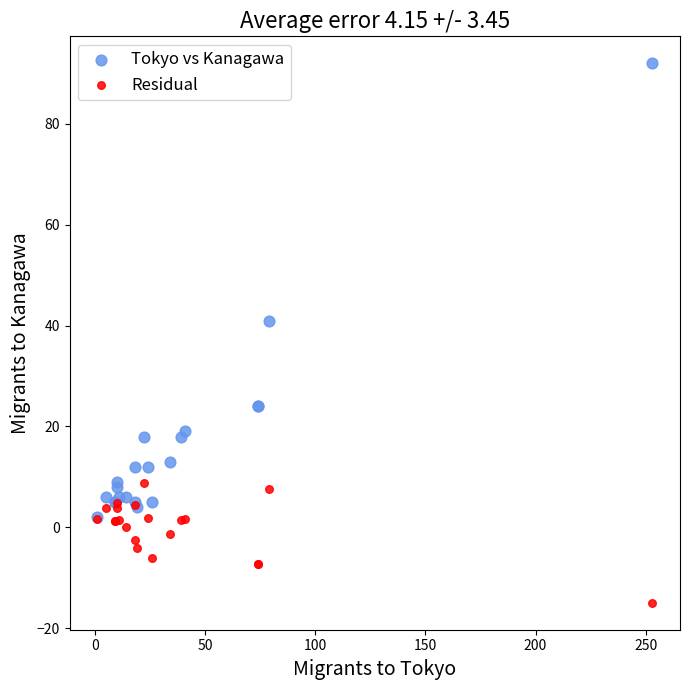

Which series has the widest spread of Y values?

Tokyo vs Kanagawa